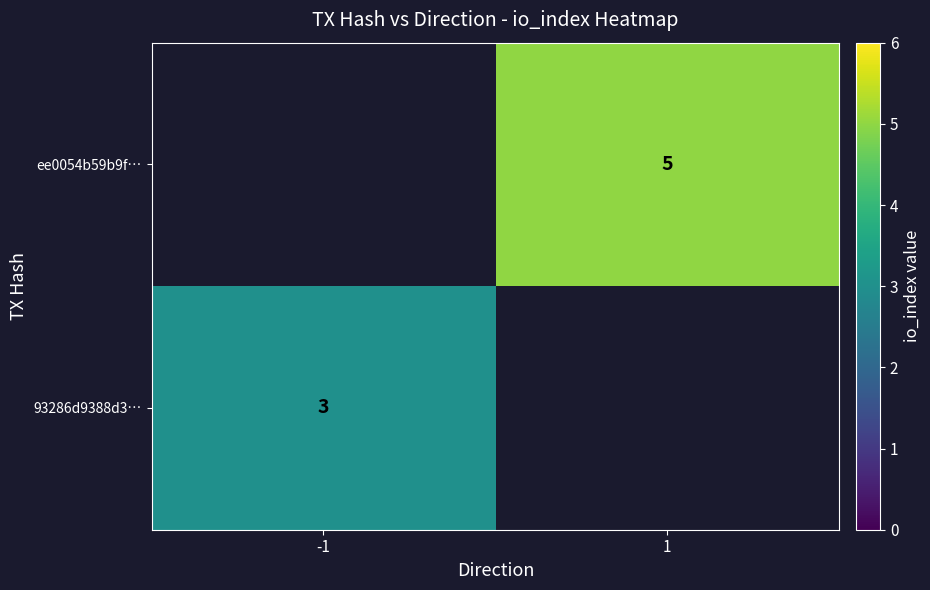

How many data points does each series have?

2